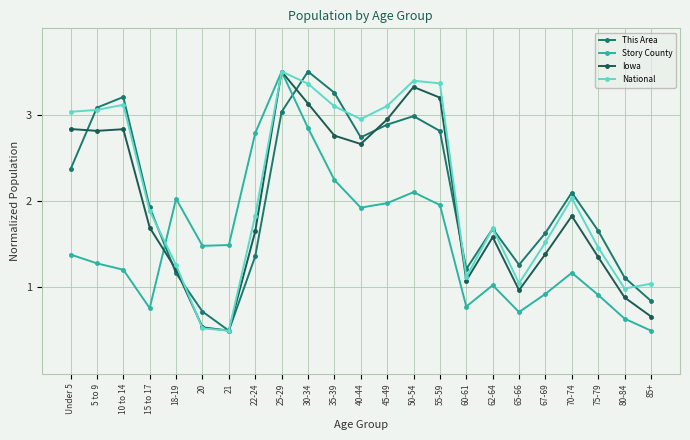

True or false: Story County has more than 2 interior local peaks.

True